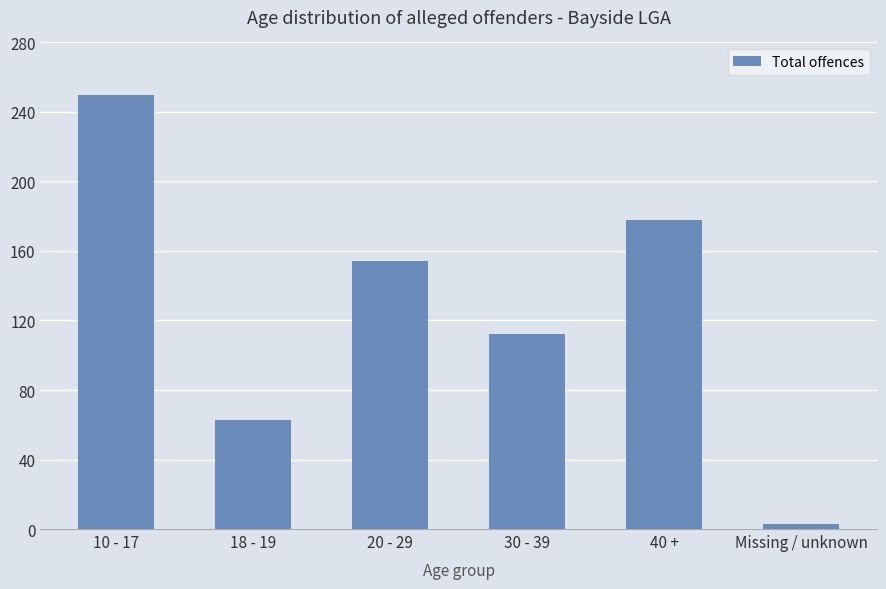

The chart shows a value of 103 at 18 - 19. True or false?

False